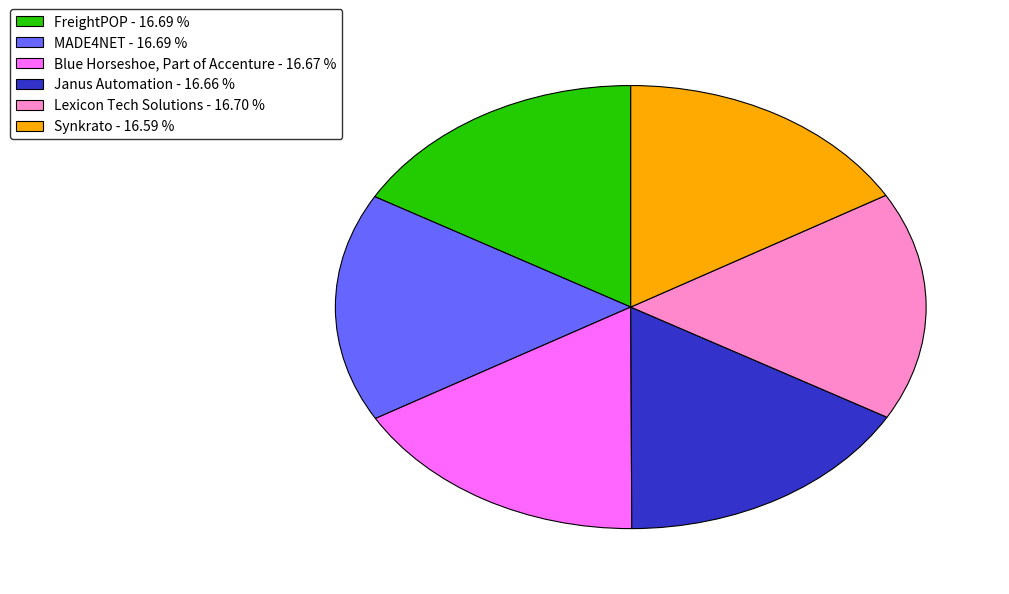

Is there any slice that represents more than half of the pie?

No